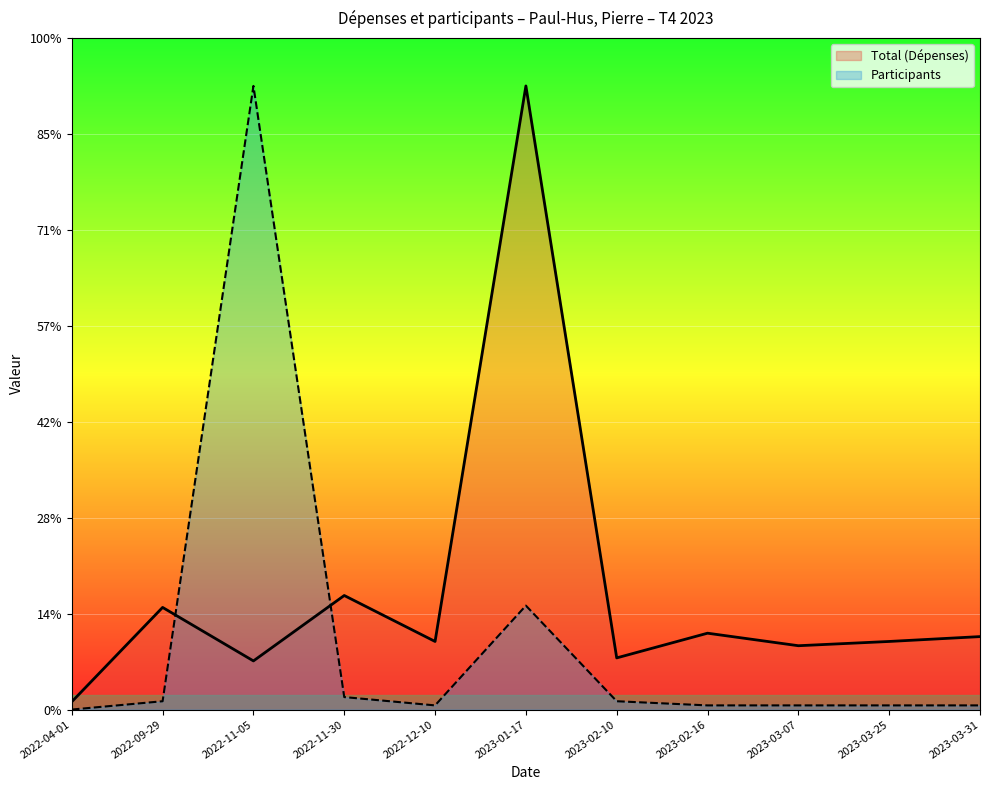

Reading right to left, transcribe all the data shown in this chart.

Total (Dépenses): 152.1	141.9	133.1	159.2	107.7	1300.0	141.9	237.7	101.4	212.9	16.2
Participants: 8.7	8.7	8.7	8.7	17.3	216.7	8.7	26.0	1300.0	17.3	0.0